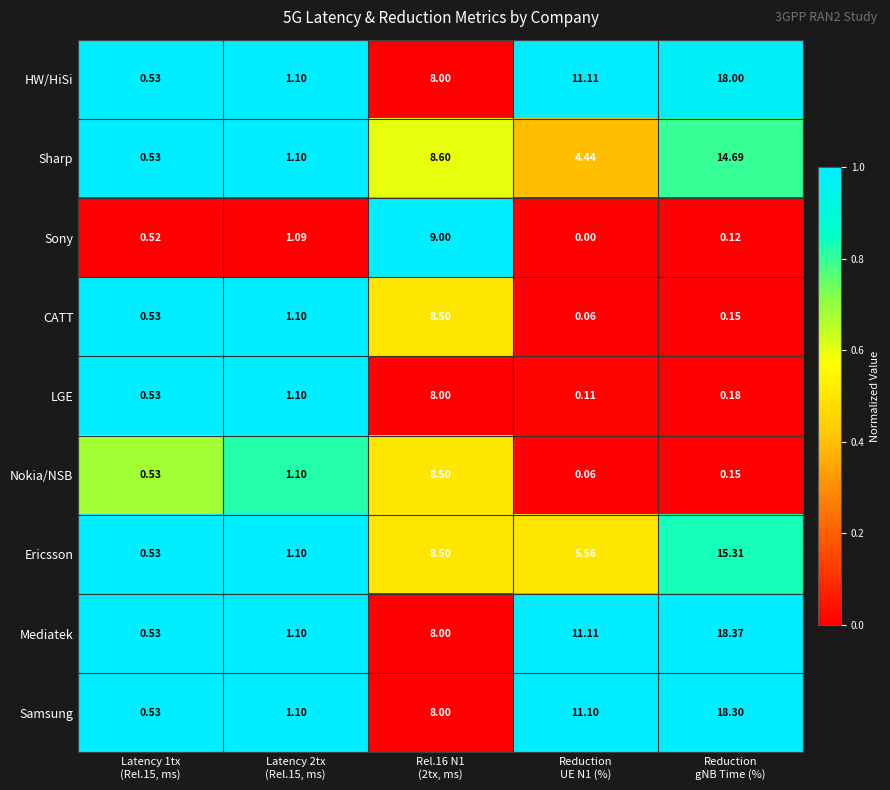

Which series has the widest spread of values?

Mediatek